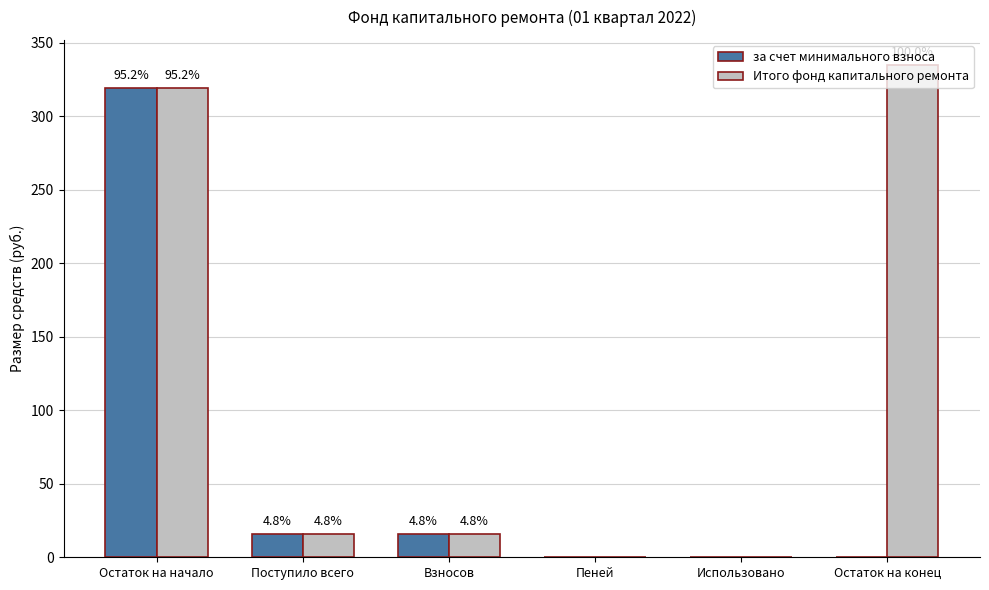

Reading left to right, what are all the values shown in this chart?

за счет минимального взноса: 319.1	16.0	16.0	0.0	0.0	0.0
Итого фонд капитального ремонта: 319.1	16.0	16.0	0.0	0.0	335.1